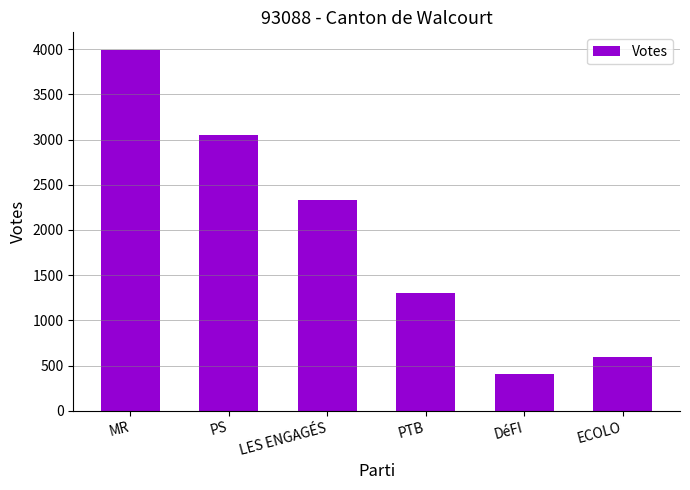

Which has a higher value, ECOLO or LES ENGAGÉS?

LES ENGAGÉS